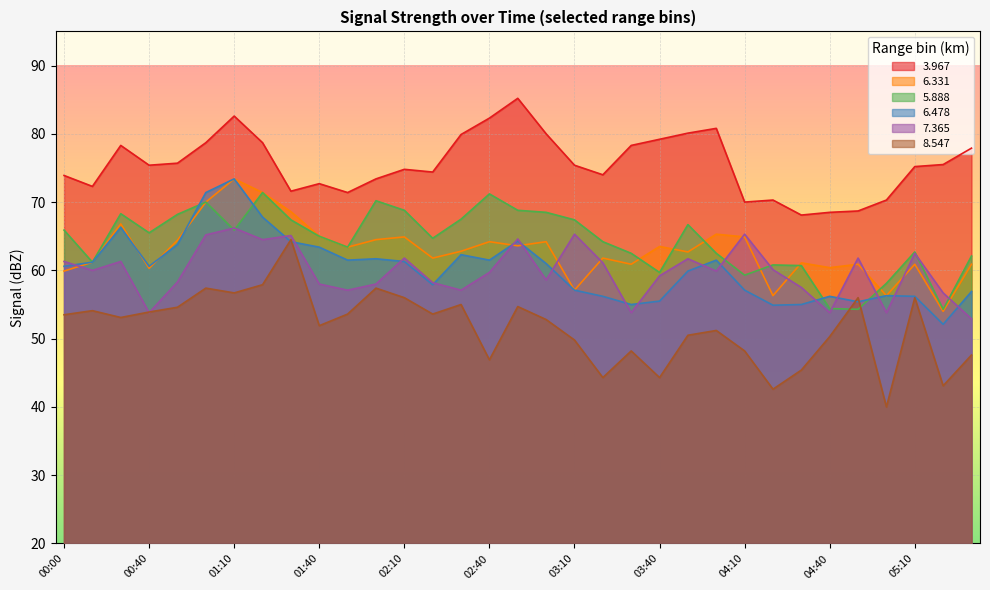

At 00:10, list the series in order from smallest to largest.

  8.547,   7.365,   6.331,   5.888,   6.478,   3.967